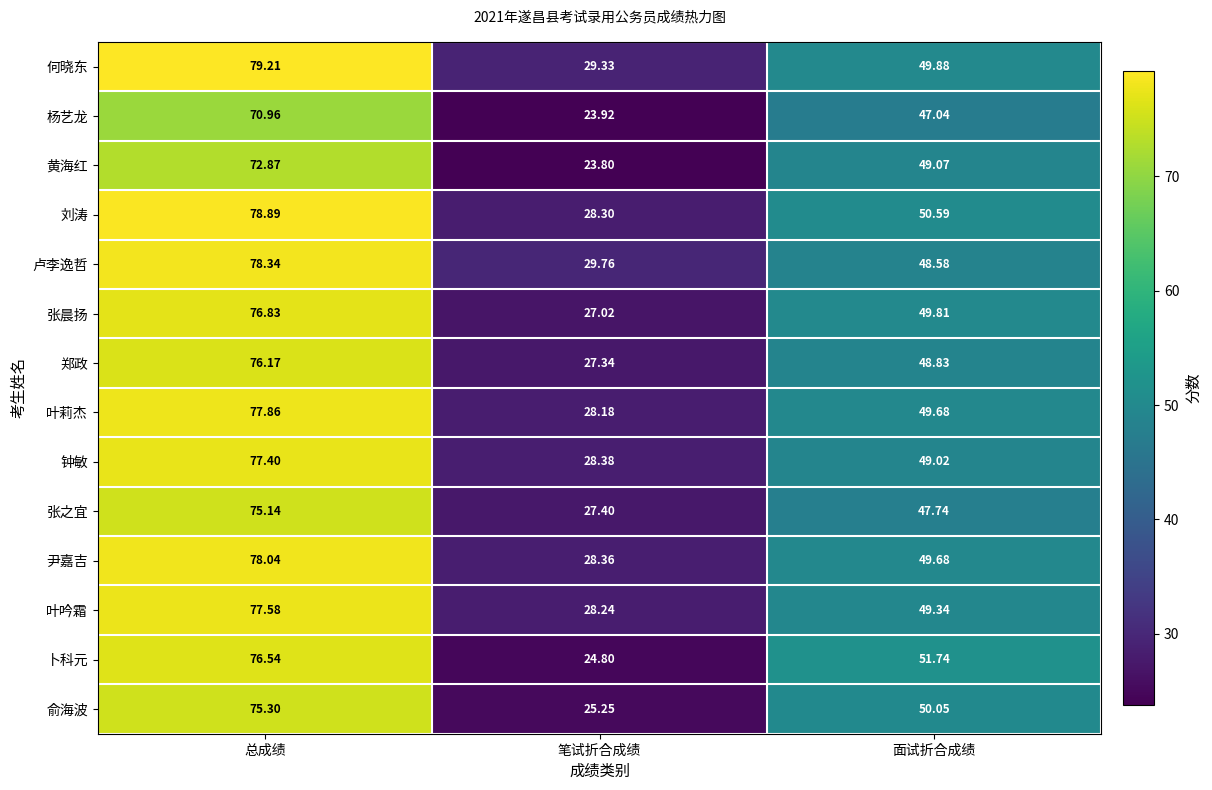

Which series has the largest total across all categories?

何晓东